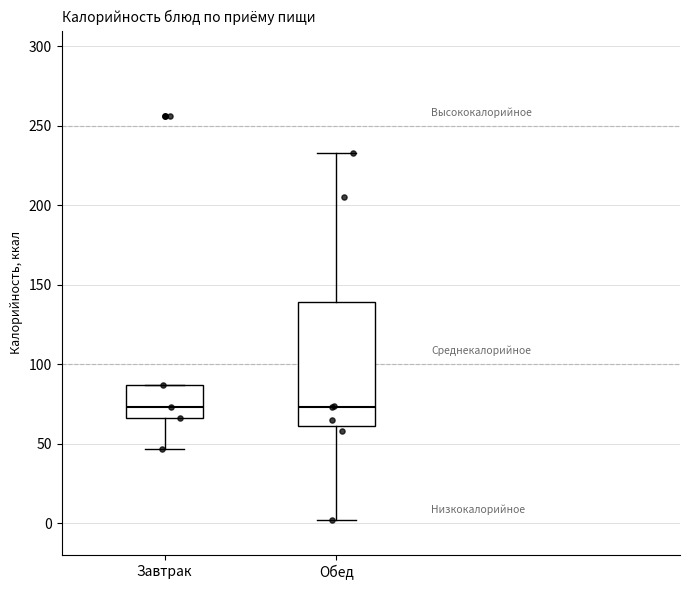

Where is the upper edge of the box for Завтрак on the y-axis? The values are not printed on the chart, so give them approximately, as read against the axis.

85